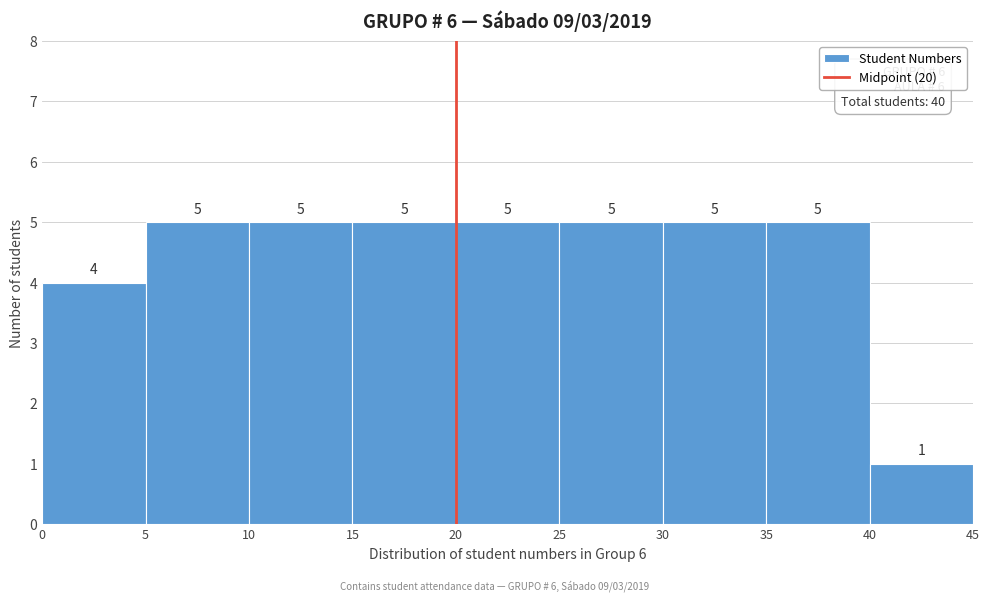

Reading left to right, list every bar in this chart as the range it spans on the x-axis followed by its height.

0 to 5: 4
5 to 10: 5
10 to 15: 5
15 to 20: 5
20 to 25: 5
25 to 30: 5
30 to 35: 5
35 to 40: 5
40 to 45: 1